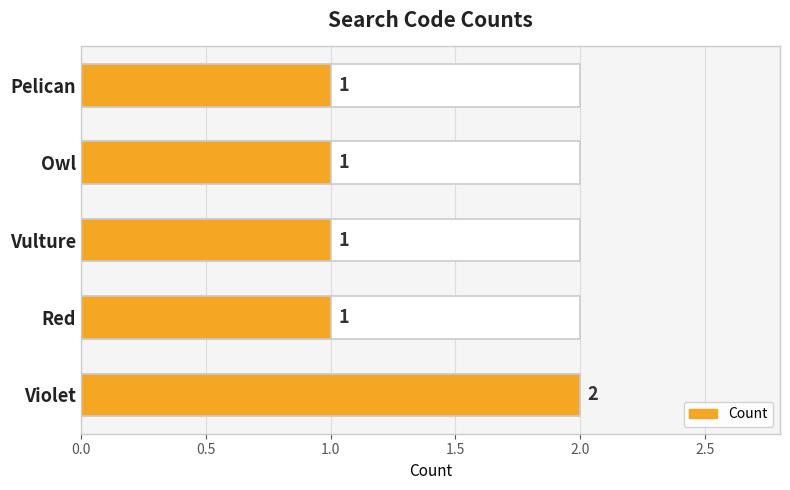

How many series are shown in this chart?

1